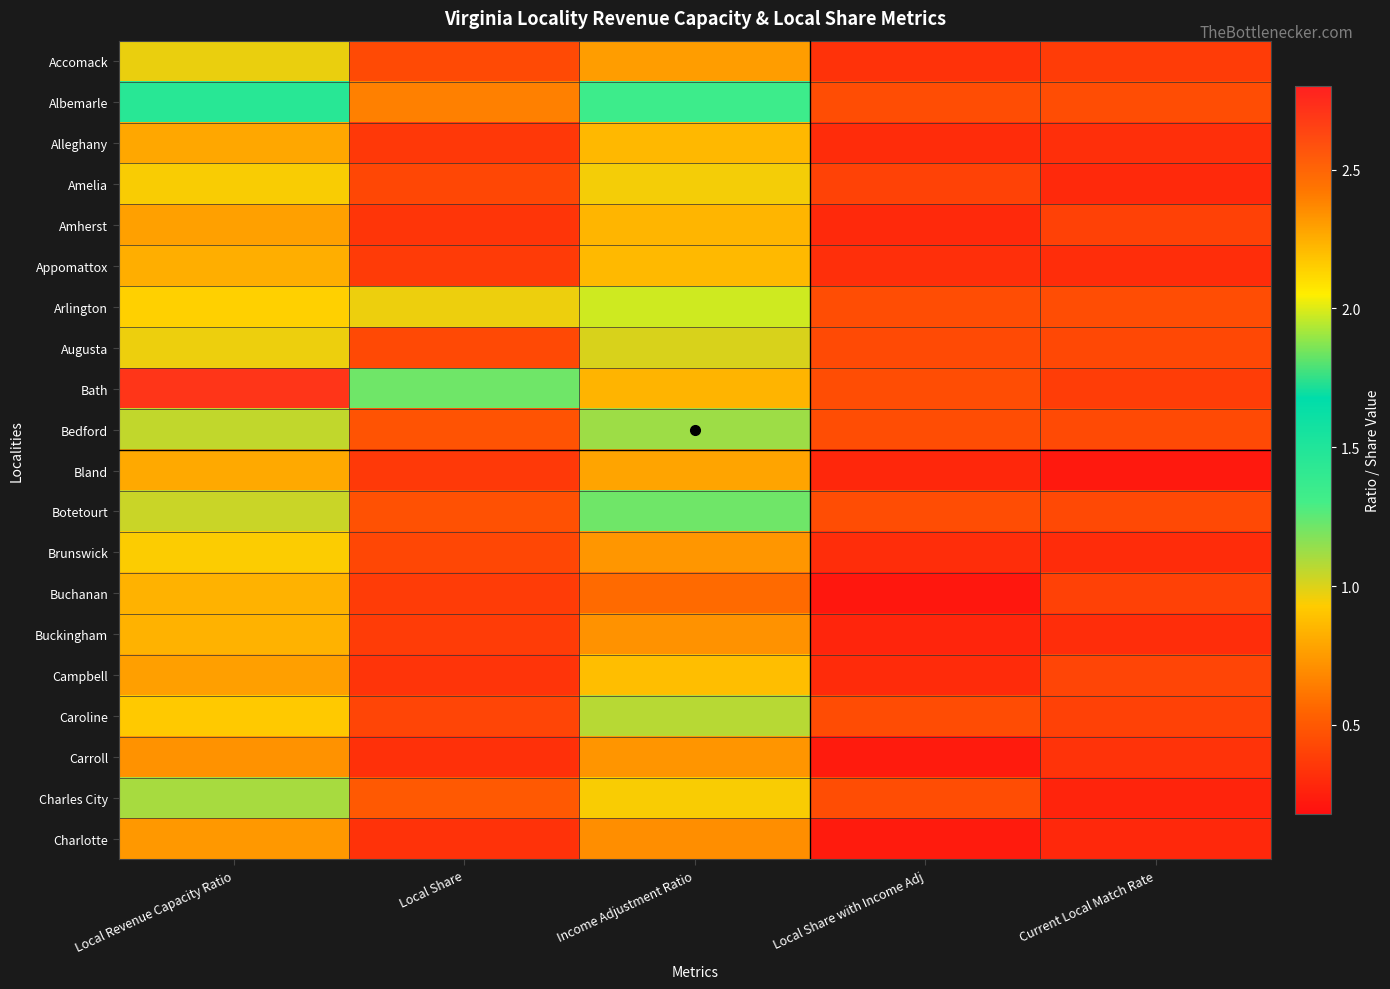

Between Income Adjustment Ratio and Local Share with Income Adj, which series saw the biggest shift?

Arlington